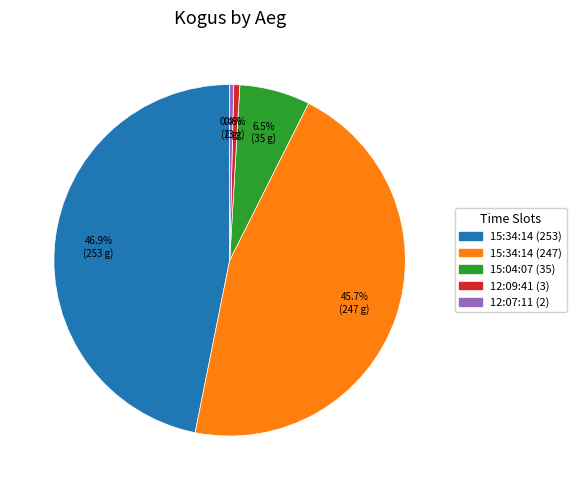

The 15:34:14 (247) slice represents 58% of the pie. True or false?

False